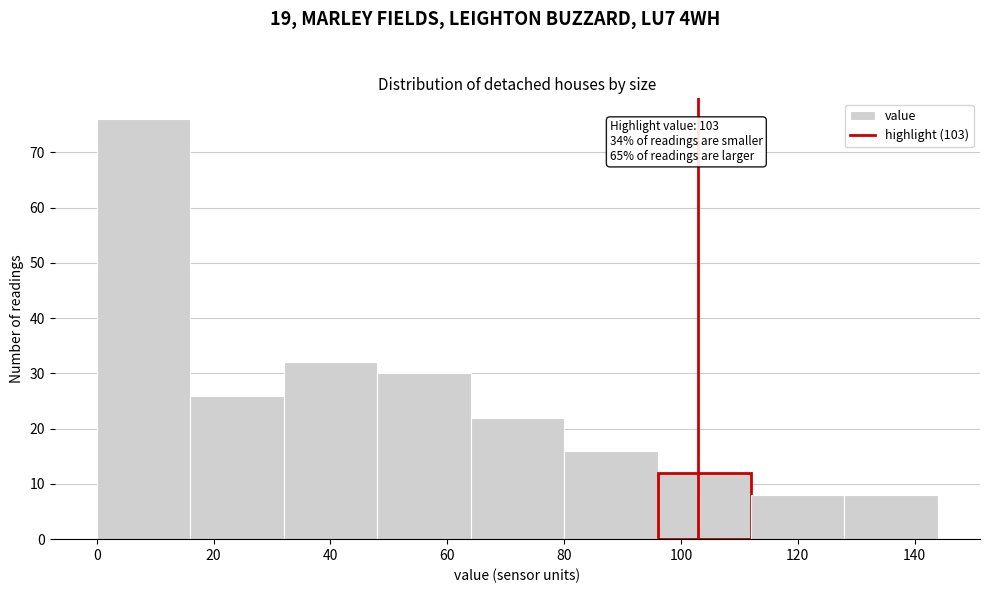

Over which range of the x-axis is the bar tallest?

0 to 16